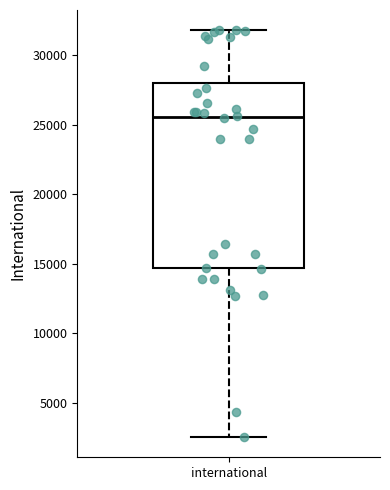

Transcribe this box plot: give where the median line is, the range the box spans, and where the two whiskers end, as read against the y-axis. The values are not printed on the chart, so give them approximately, as read against the axis.

median 25500, box 14500 to 28000, whiskers 2500 to 32000